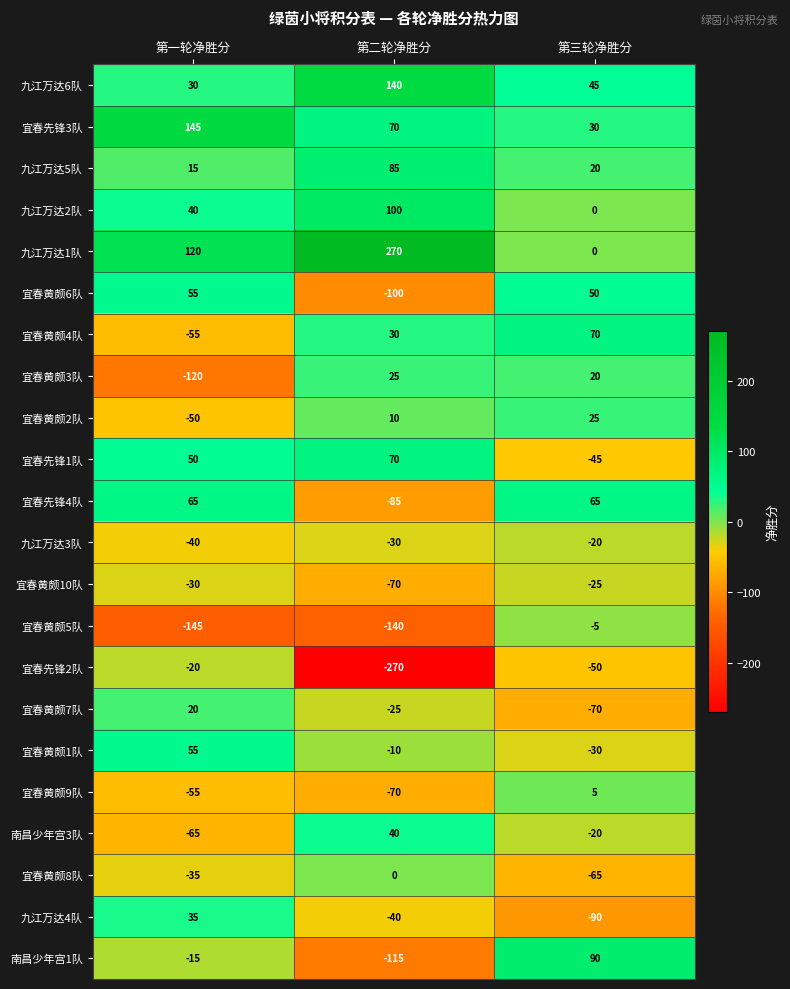

Is the value of 南昌少年宫1队 at 第三轮净胜分 greater than the value of 宜春先锋2队 at 第三轮净胜分?

Yes